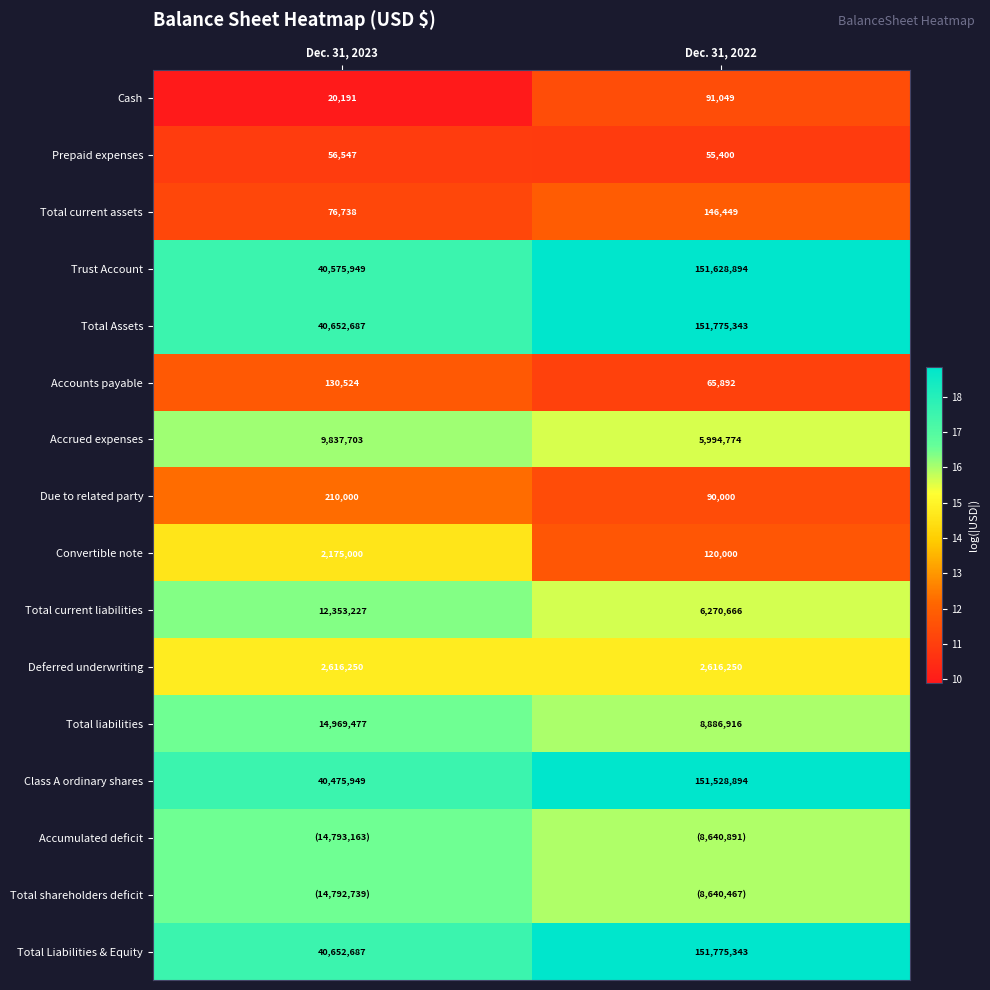

Is the value of Cash at Dec. 31, 2023 greater than the value of Deferred underwriting at Dec. 31, 2022?

No